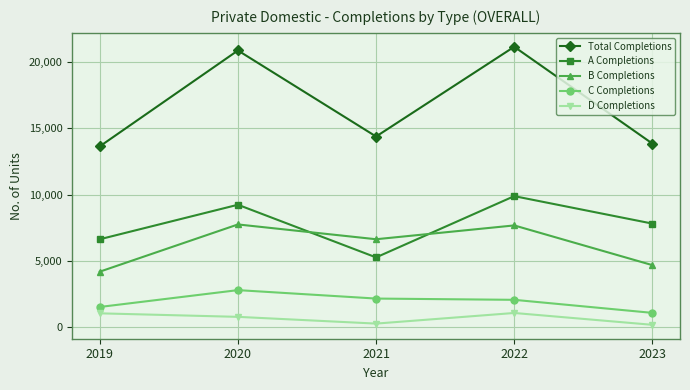

What are all the series names shown in the legend?

Total Completions, A Completions, B Completions, C Completions, D Completions